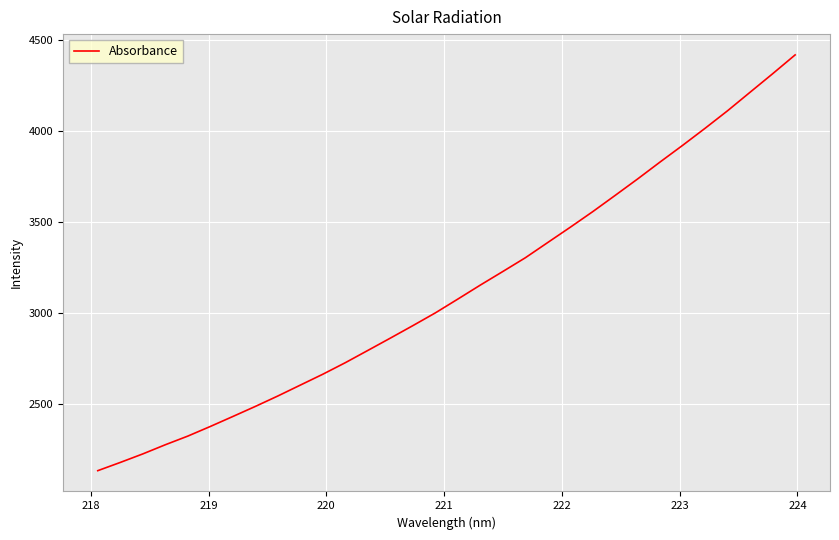

What is the minimum value shown in the chart?

2132.3